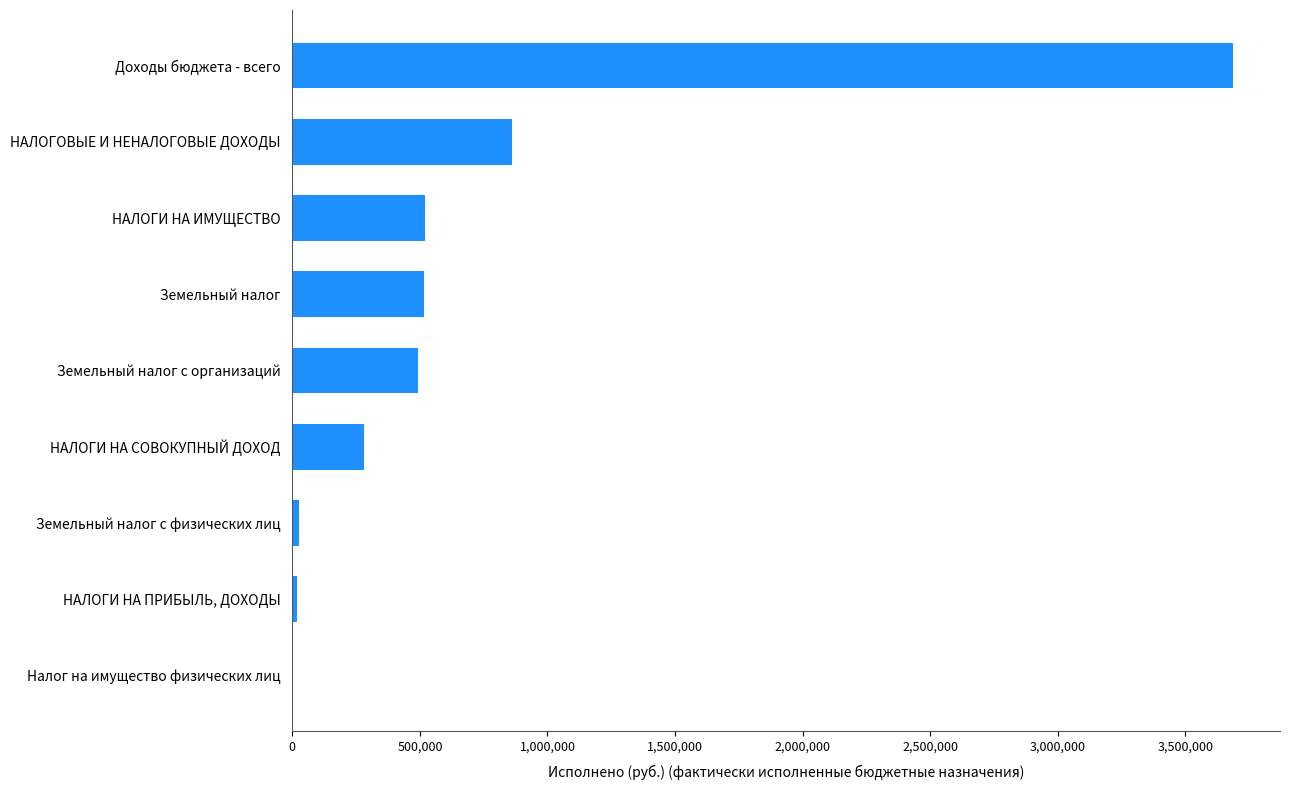

Where is the data nearest to the value 1844908?

НАЛОГОВЫЕ И НЕНАЛОГОВЫЕ ДОХОДЫ